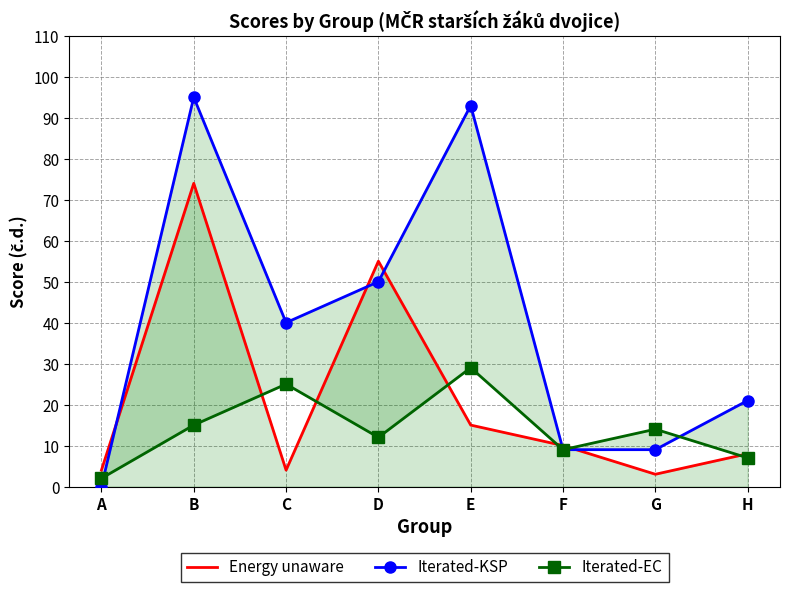

What is the sum of the Iterated-EC values at A and B?

17